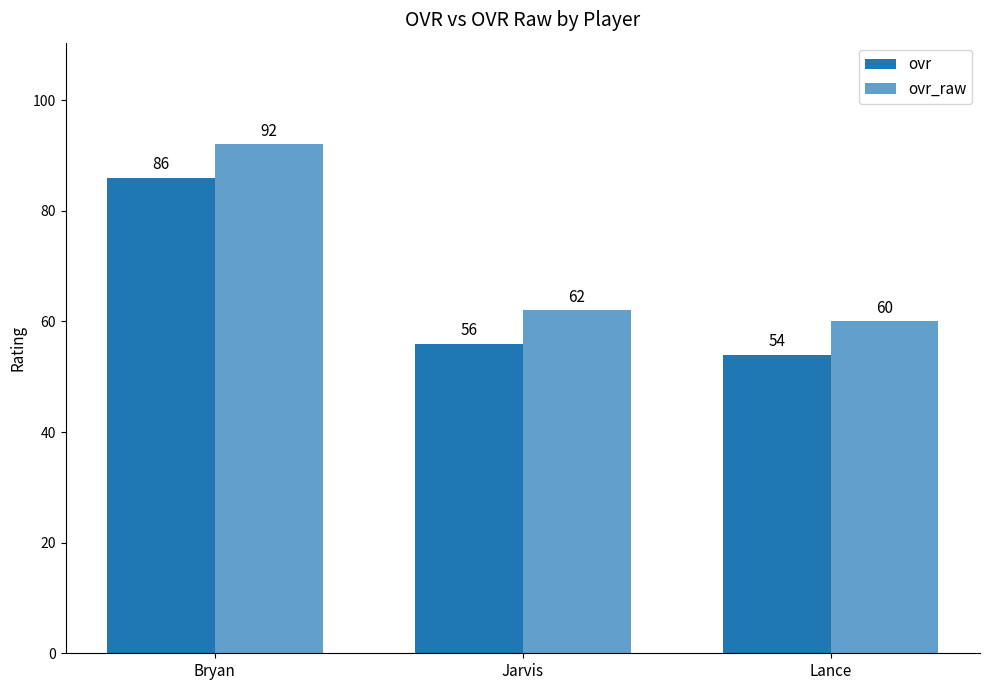

Reading left to right, extract all data points from this chart.

ovr: 86	56	54
ovr_raw: 92	62	60